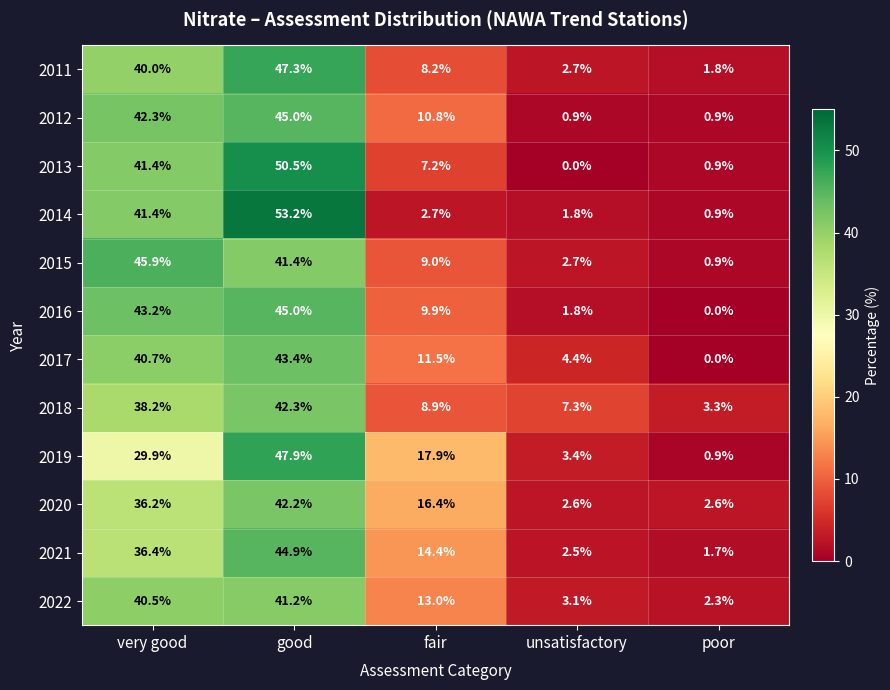

What is the average value of the 2019 series?

20.0